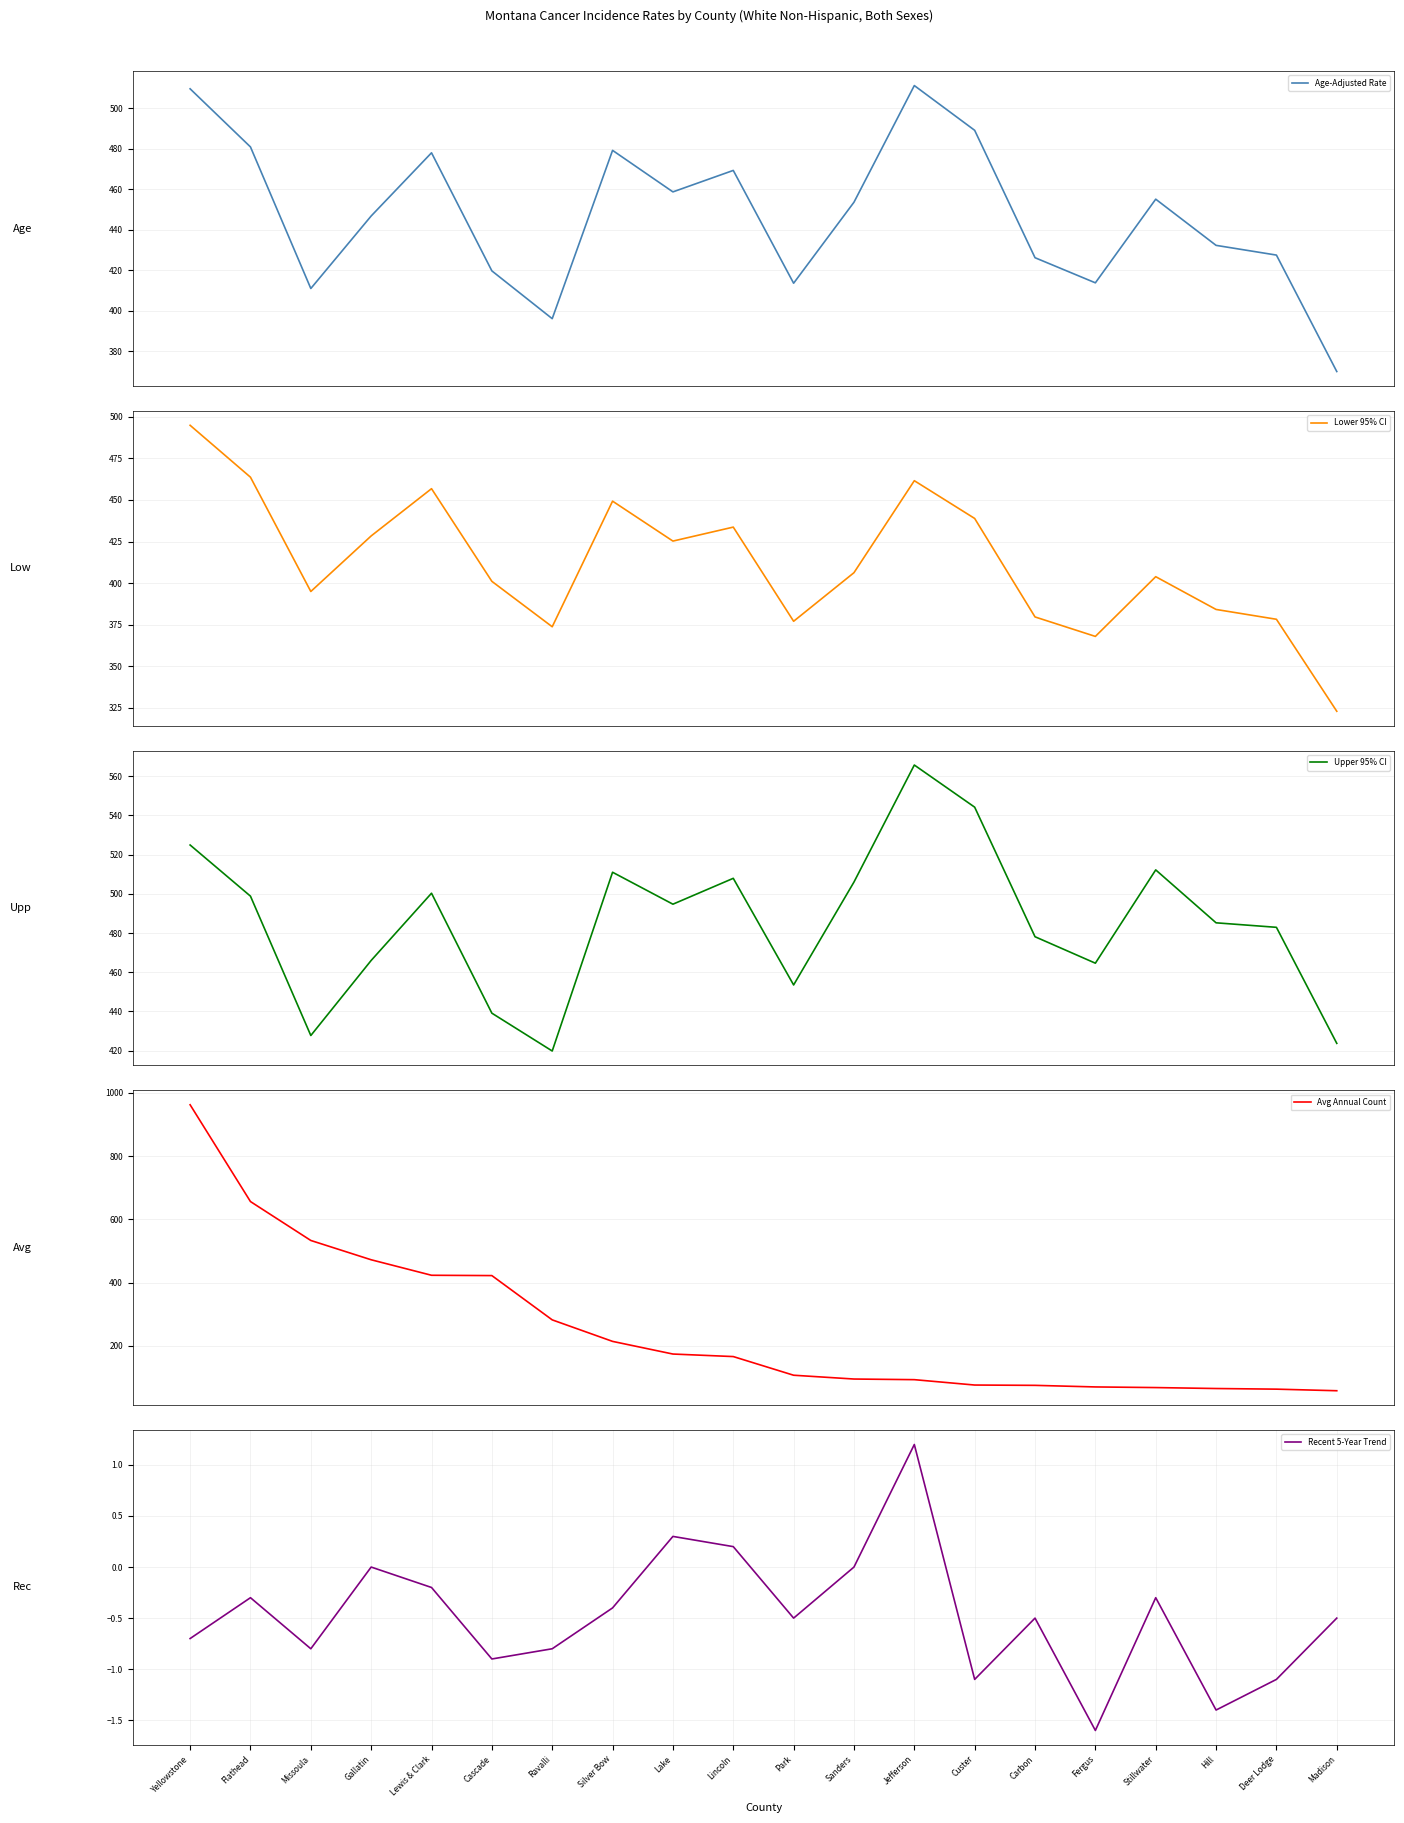

Is it true that Age-Adjusted Rate equals 453.7 at Sanders?

True